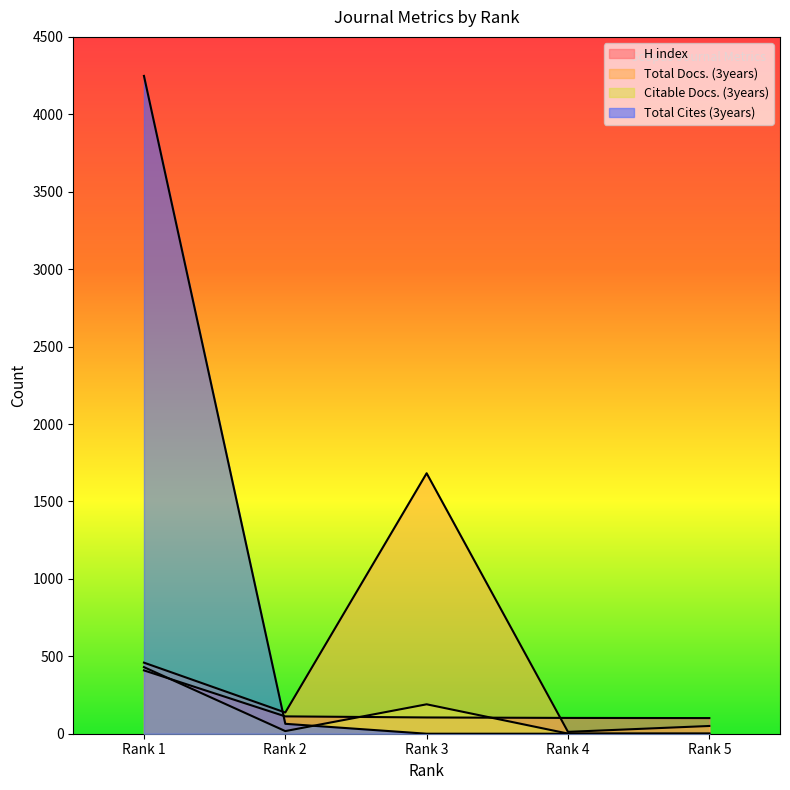

Is the value of Total Docs. (3years) at Rank 3 greater than the value of Citable Docs. (3years) at Rank 4?

Yes